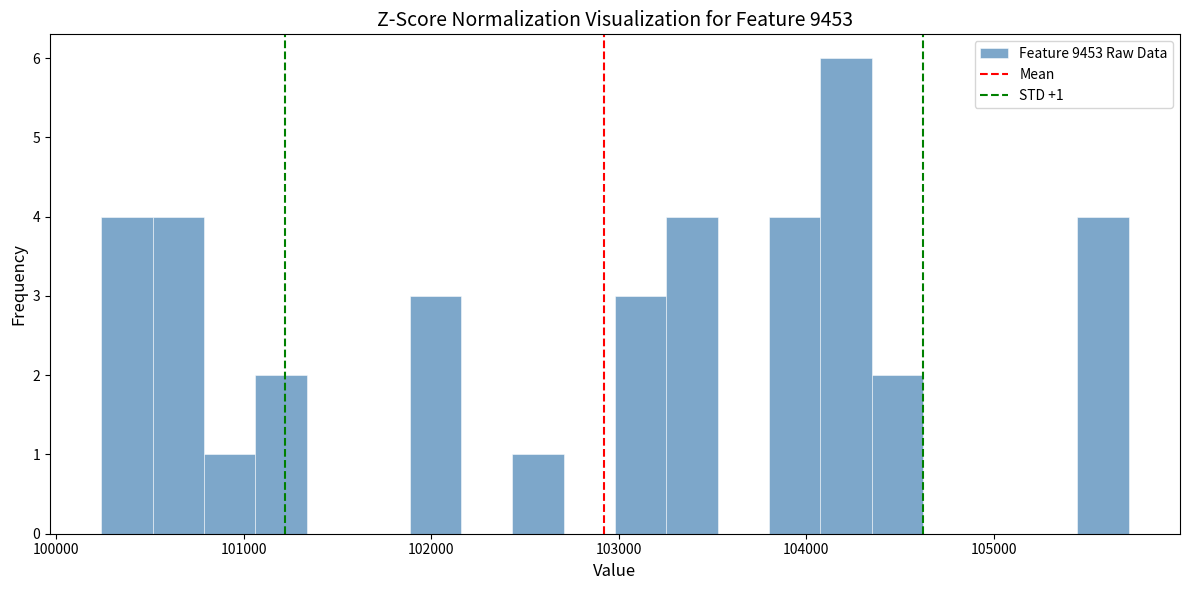

Read against the x-axis, roughly where is the centre of the tallest bar?

104200